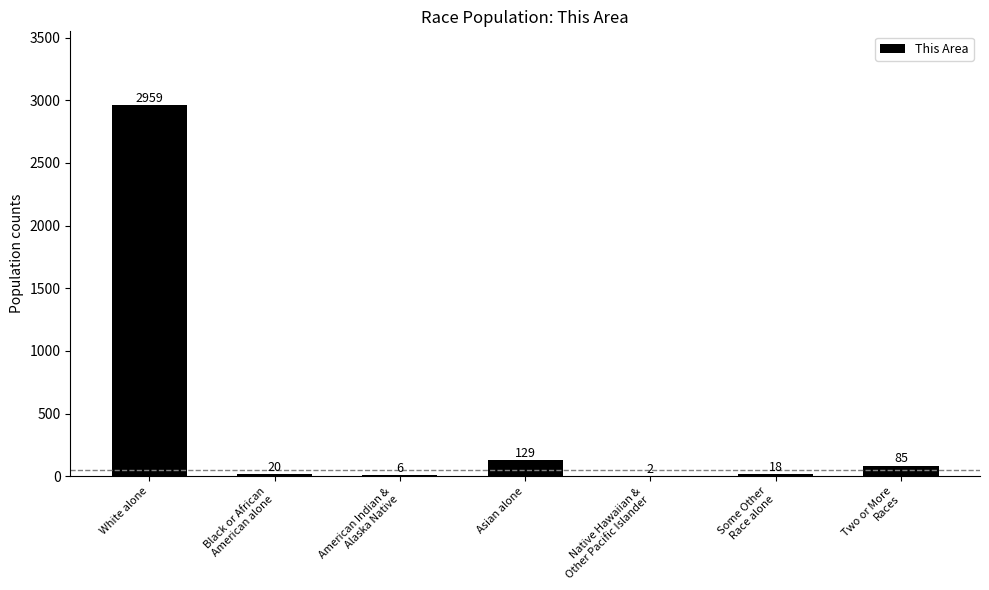

The chart shows a value of 129 at Asian alone. True or false?

True